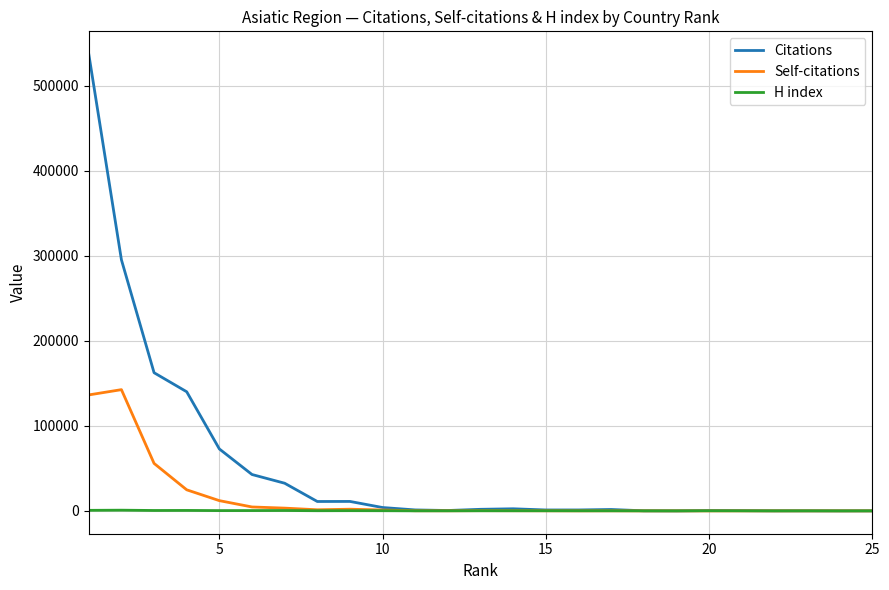

What is the difference between the maximum and minimum values in the Citations series?

536926